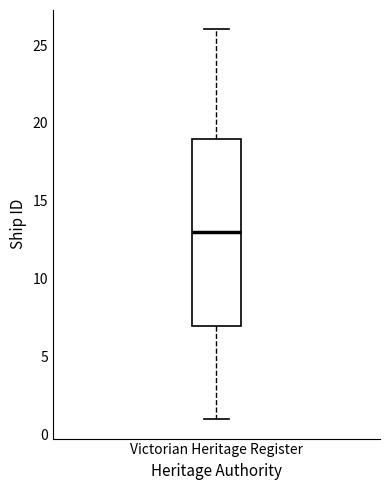

Transcribe this box plot: give where the median line is, the range the box spans, and where the two whiskers end, as read against the y-axis. The values are not printed on the chart, so give them approximately, as read against the axis.

median 13, box 7 to 19, whiskers 1 to 26